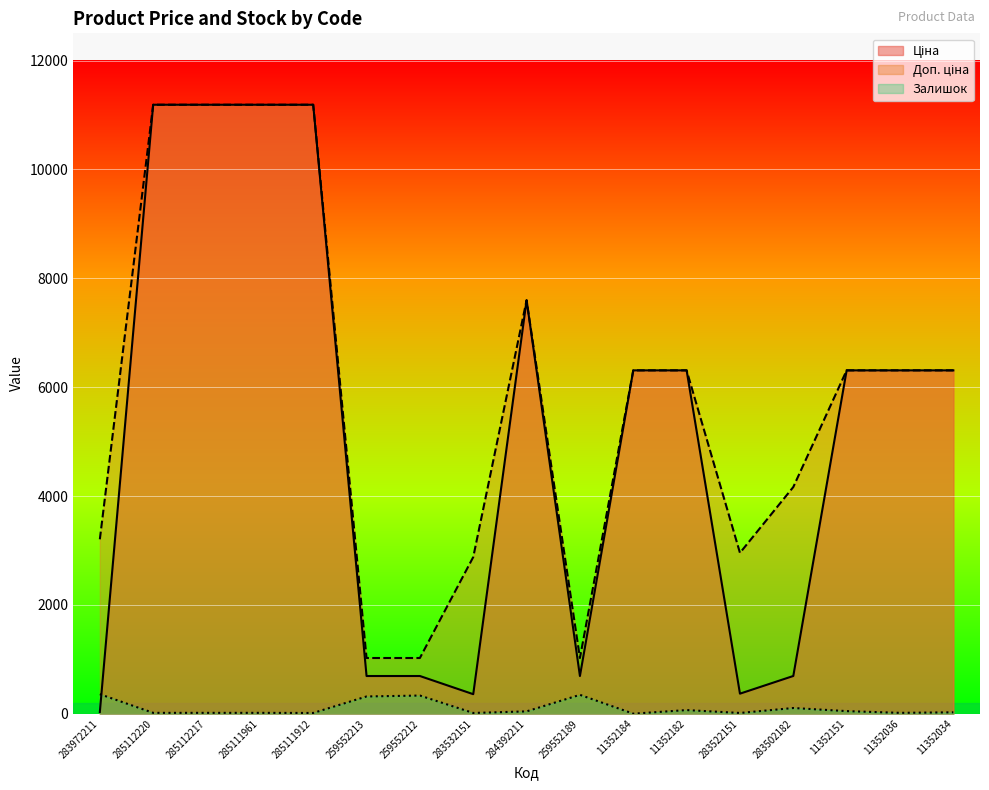

What is the value of the Ціна point at the 11th from the left?

6308.8